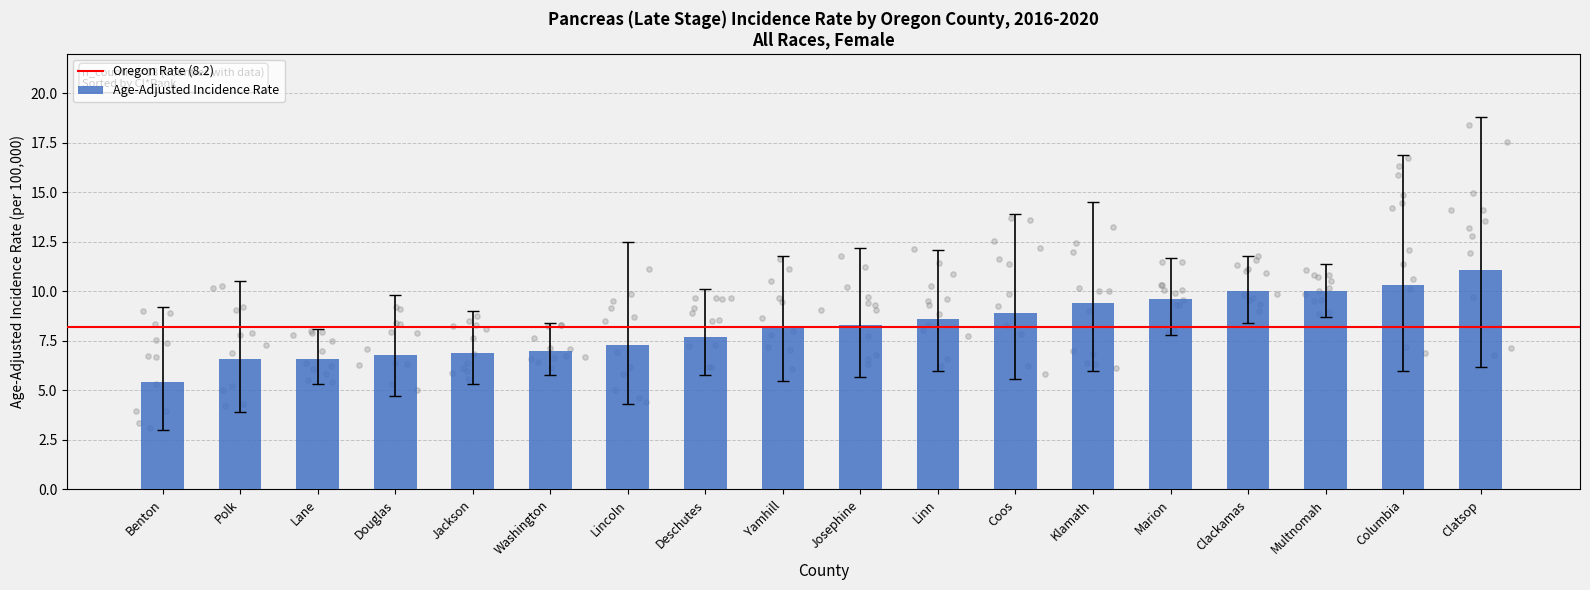

At how many categories does at least one series exceed 10?

13